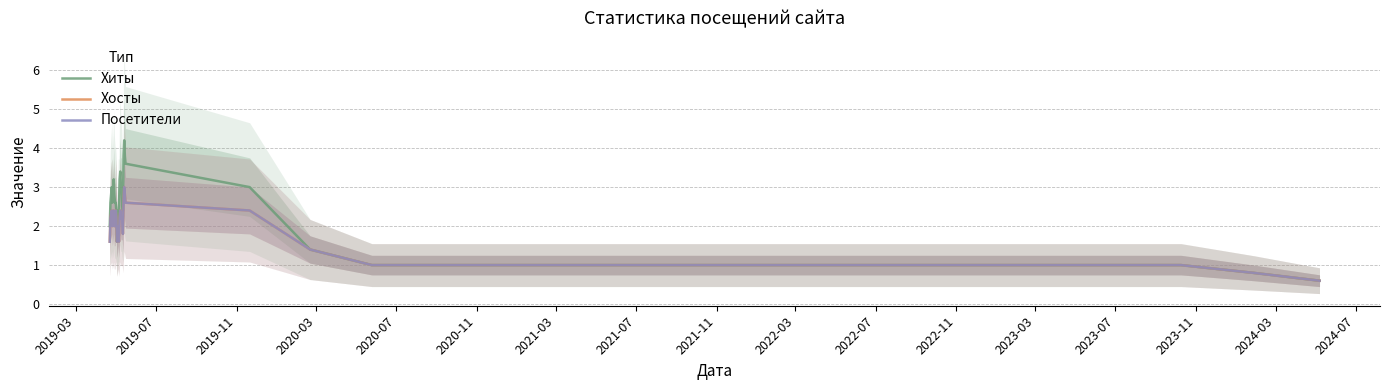

At which label does Хиты first exceed 2?

2019-07